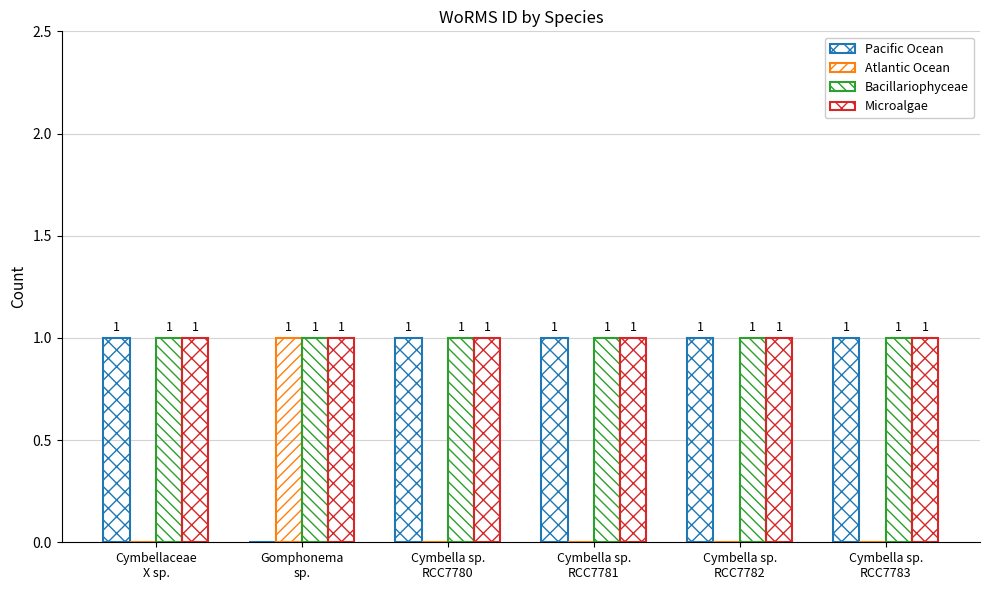

What position from the left is Cymbella sp.
RCC7781?

4